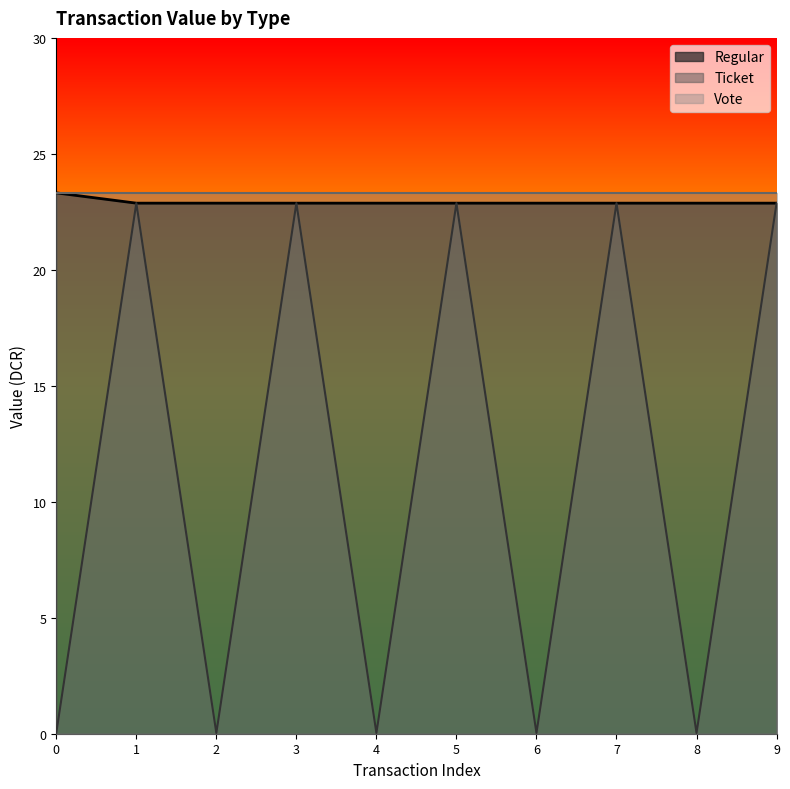

The value of Vote at 7 is 23.3. True or false?

True